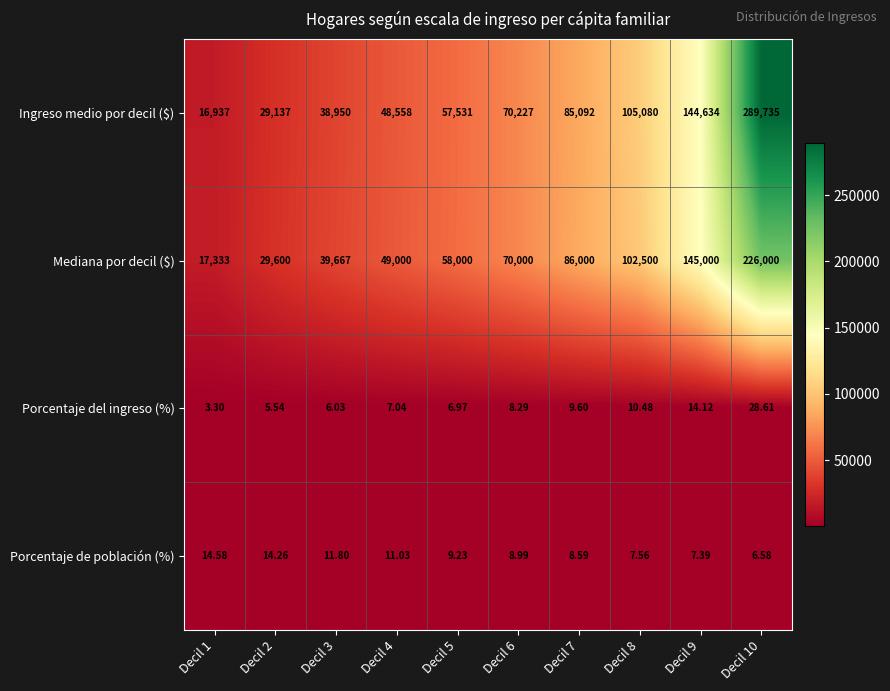

Is the value of Porcentaje del ingreso (%) at Decil 2 greater than the value of Porcentaje de población (%) at Decil 6?

No